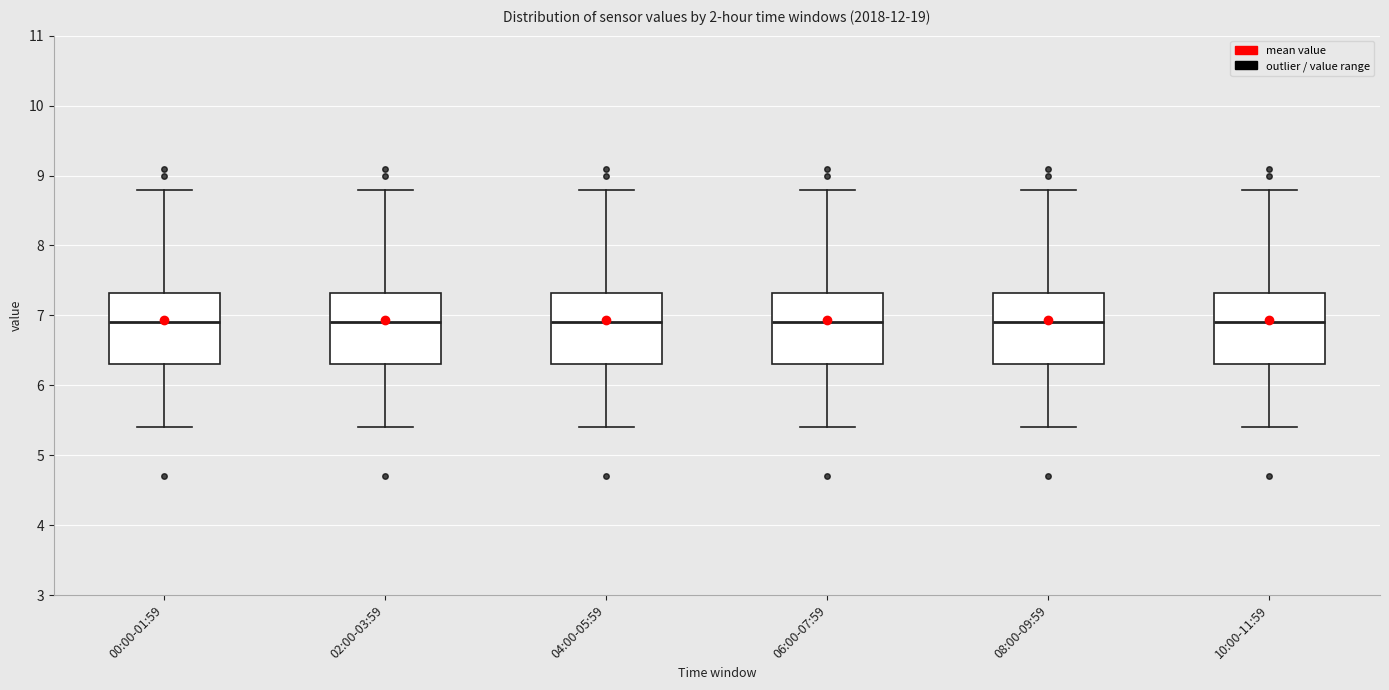

Reading left to right, transcribe this box plot: for each box, give where its median line is, the range the box spans, and where its two whiskers end, as read against the y-axis. The values are not printed on the chart, so give them approximately, as read against the axis.

00:00-01:59: median 6.9, box 6.3 to 7.3, whiskers 5.4 to 8.8
02:00-03:59: median 6.9, box 6.3 to 7.3, whiskers 5.4 to 8.8
04:00-05:59: median 6.9, box 6.3 to 7.3, whiskers 5.4 to 8.8
06:00-07:59: median 6.9, box 6.3 to 7.3, whiskers 5.4 to 8.8
08:00-09:59: median 6.9, box 6.3 to 7.3, whiskers 5.4 to 8.8
10:00-11:59: median 6.9, box 6.3 to 7.3, whiskers 5.4 to 8.8